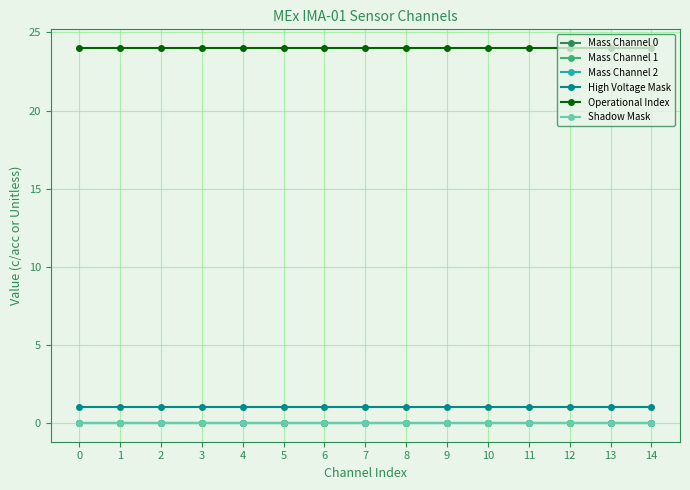

The Mass Channel 2 series shows 0 at 5. True or false?

True